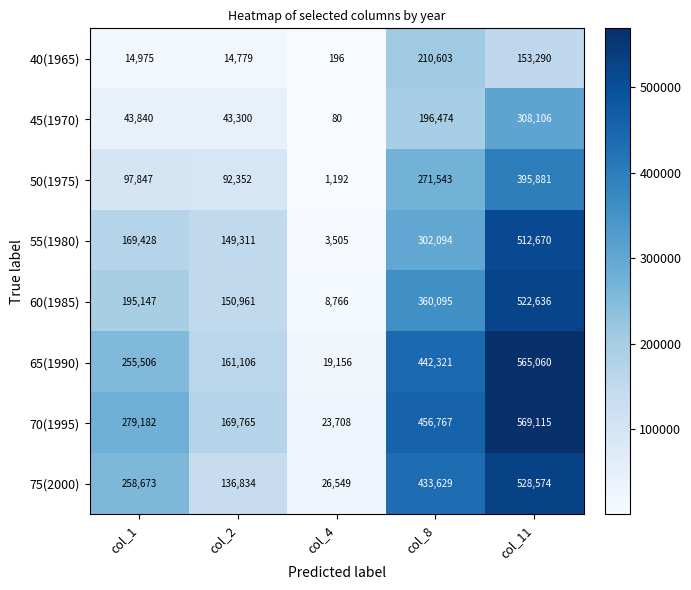

At which label does 40(1965) reach its peak?

col_8